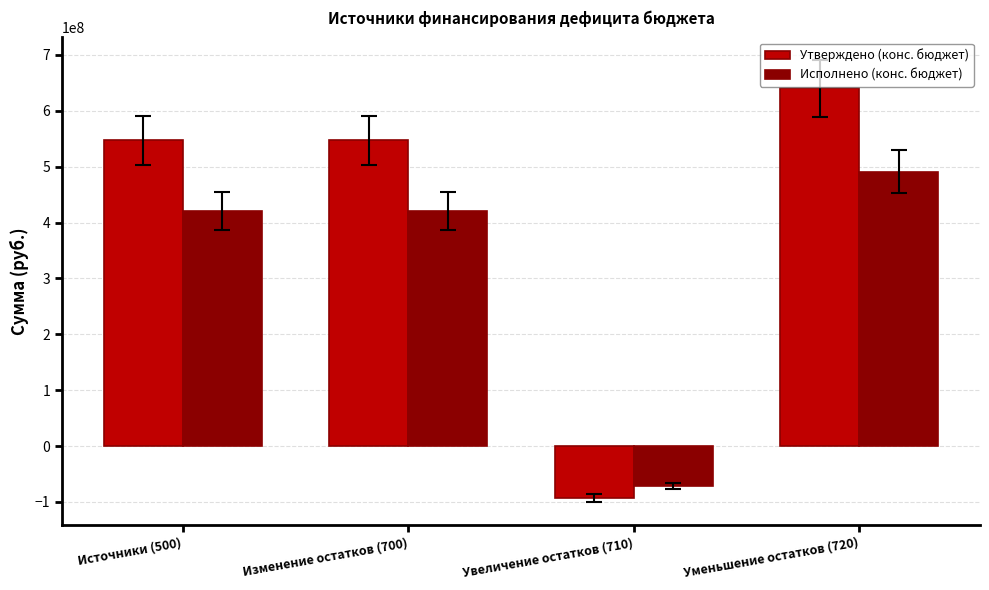

What is the difference between the maximum and minimum values in the Исполнено (конс. бюджет) series?

562313824.5